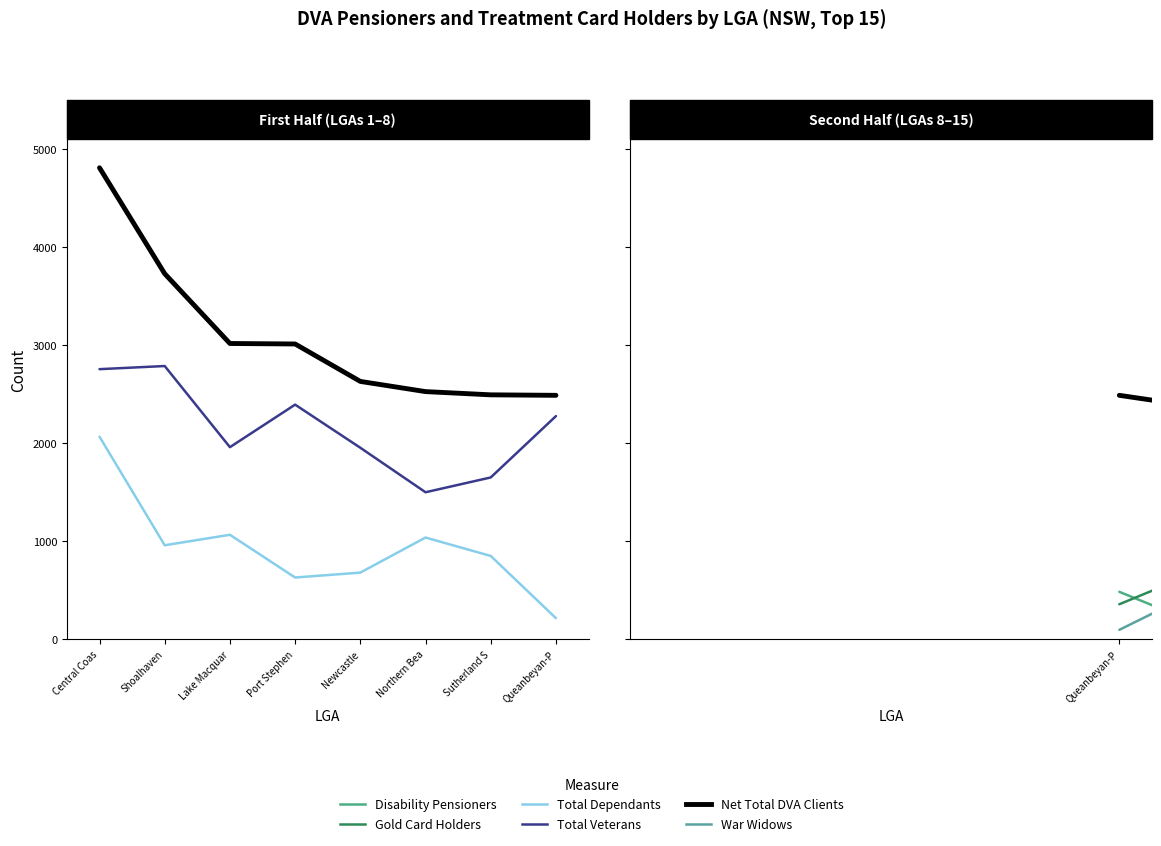

True or false: Total Dependants has a value of 359 at Queanbeyan-P.

False